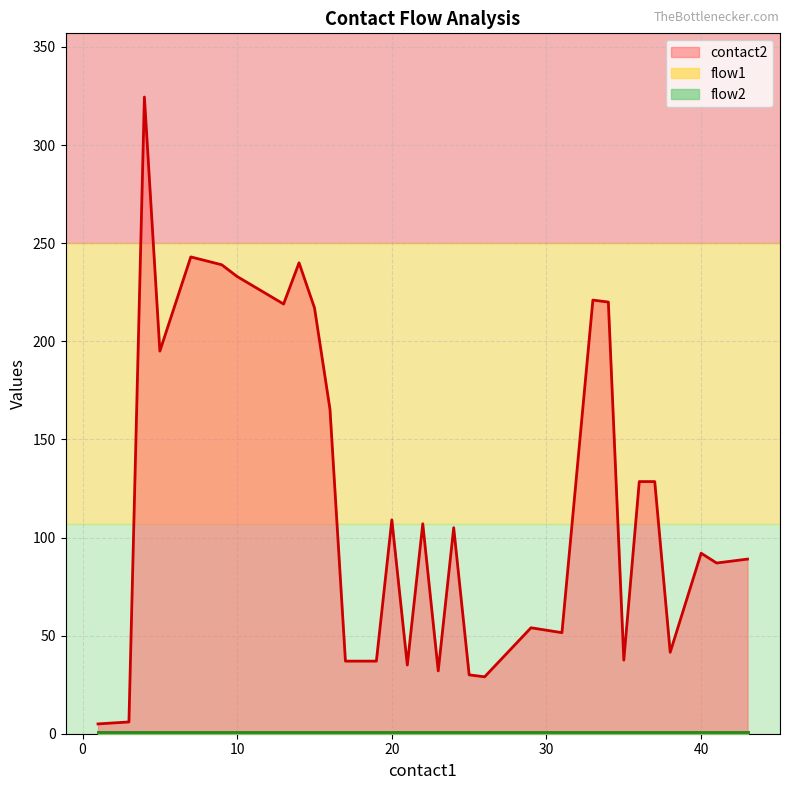

Does the chart display data point markers on the line(s)?

No